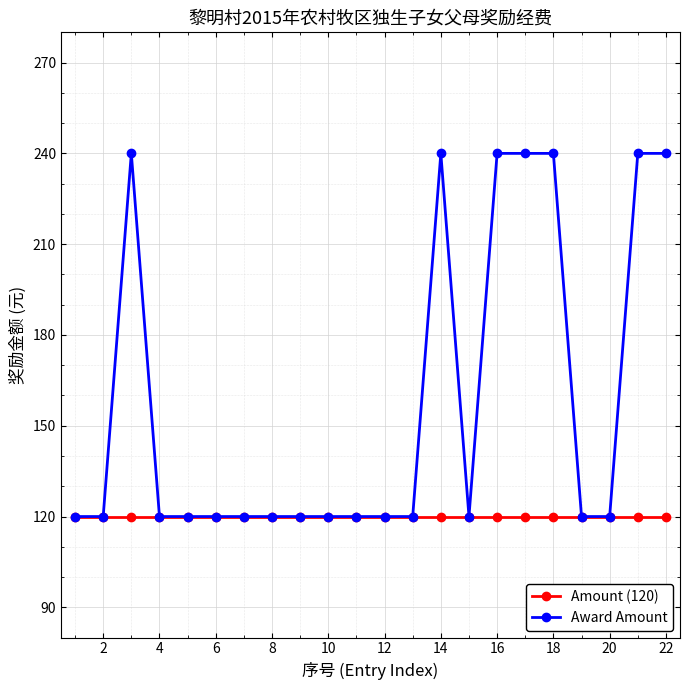

Rank the series by their maximum value, from highest to lowest.

Award Amount, Amount (120)